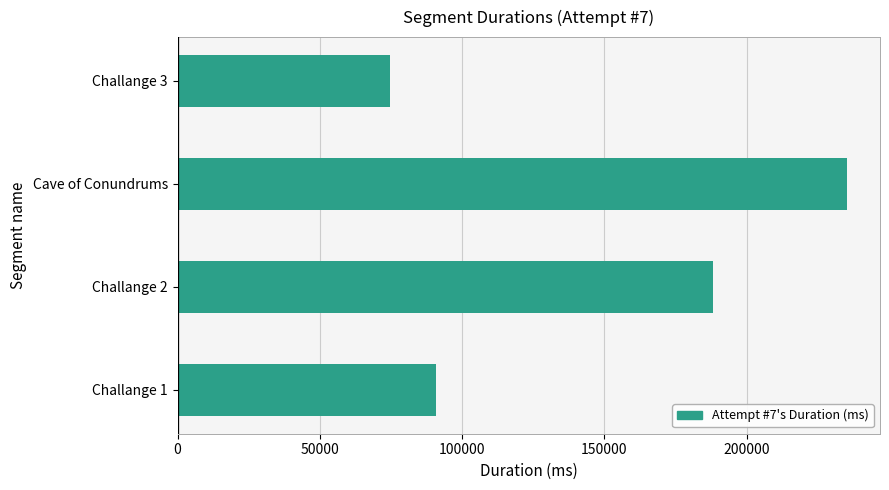

What is the change in value from Challange 2 to Cave of Conundrums?

+46780